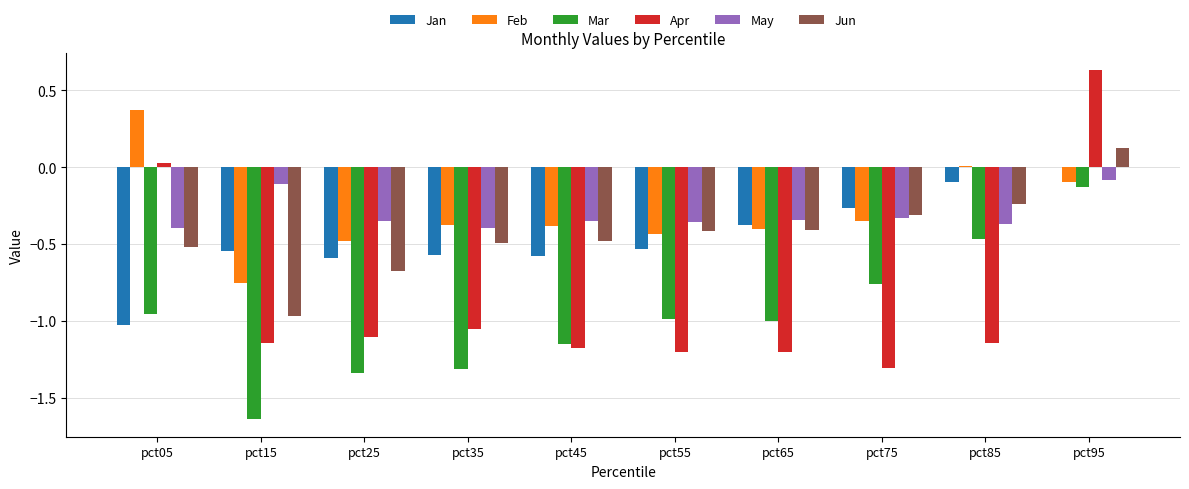

Between pct05 and pct15, which series saw the biggest shift?

Apr